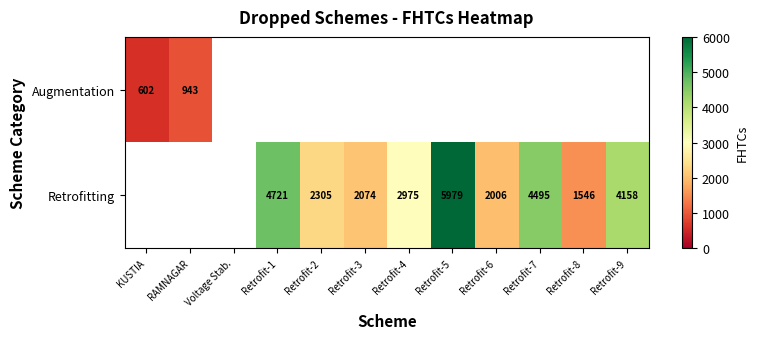

True or false: Retrofitting has a value of 4721 at Retrofit-1.

True